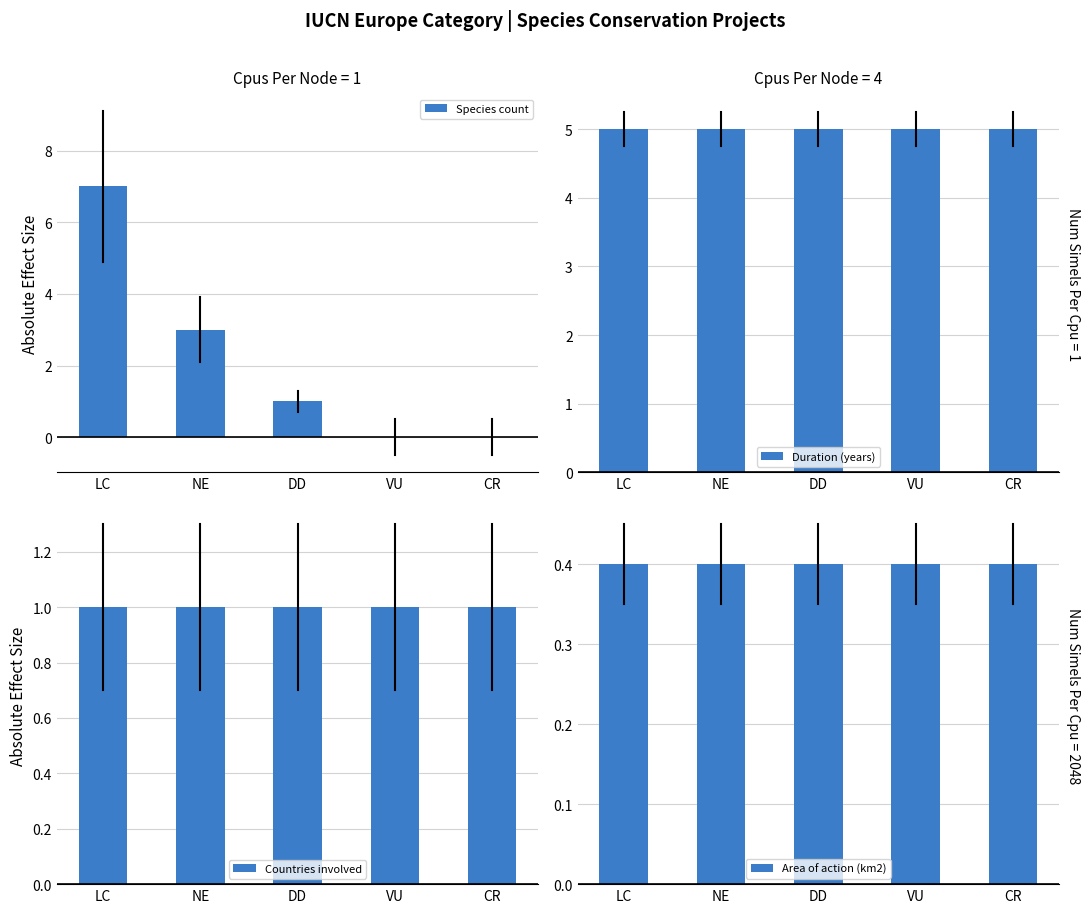

Which series changed the most between LC and DD?

Species count